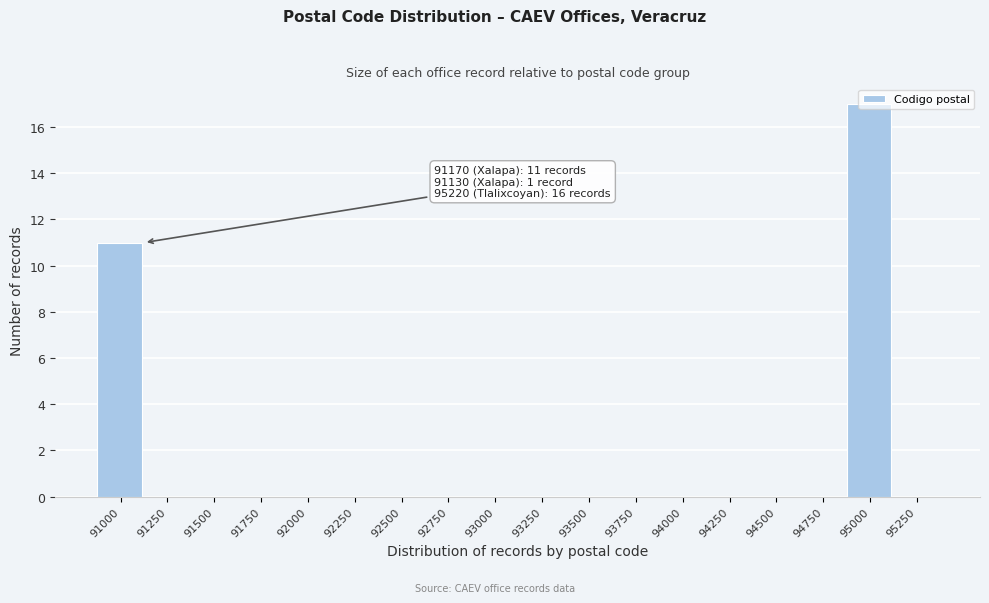

At which label is the value closest to 8?

91000